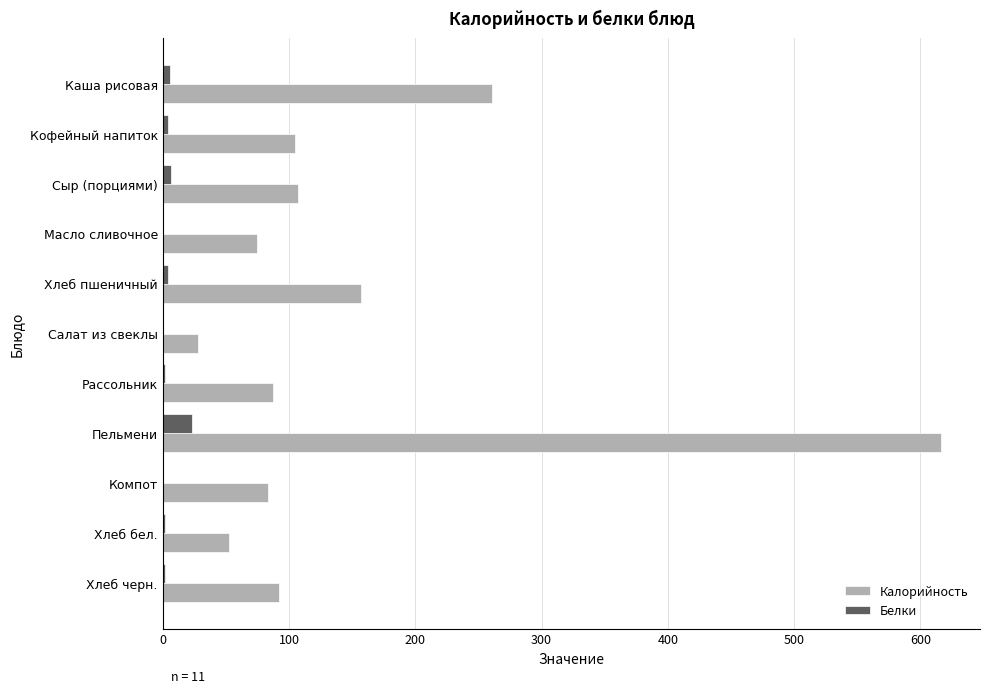

The value of Калорийность at Рассольник is 87.3. True or false?

True